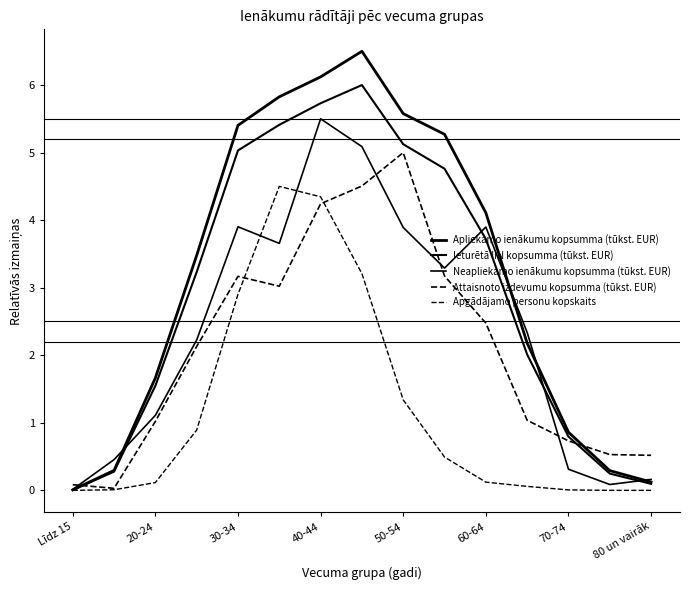

What is the maximum value shown in the chart?

6.5